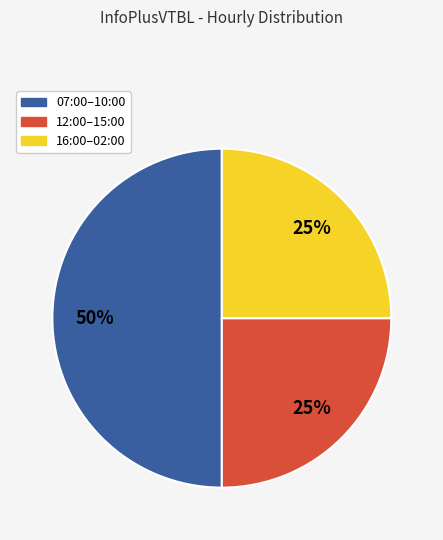

To the nearest percent, what is the average slice percentage?

33%